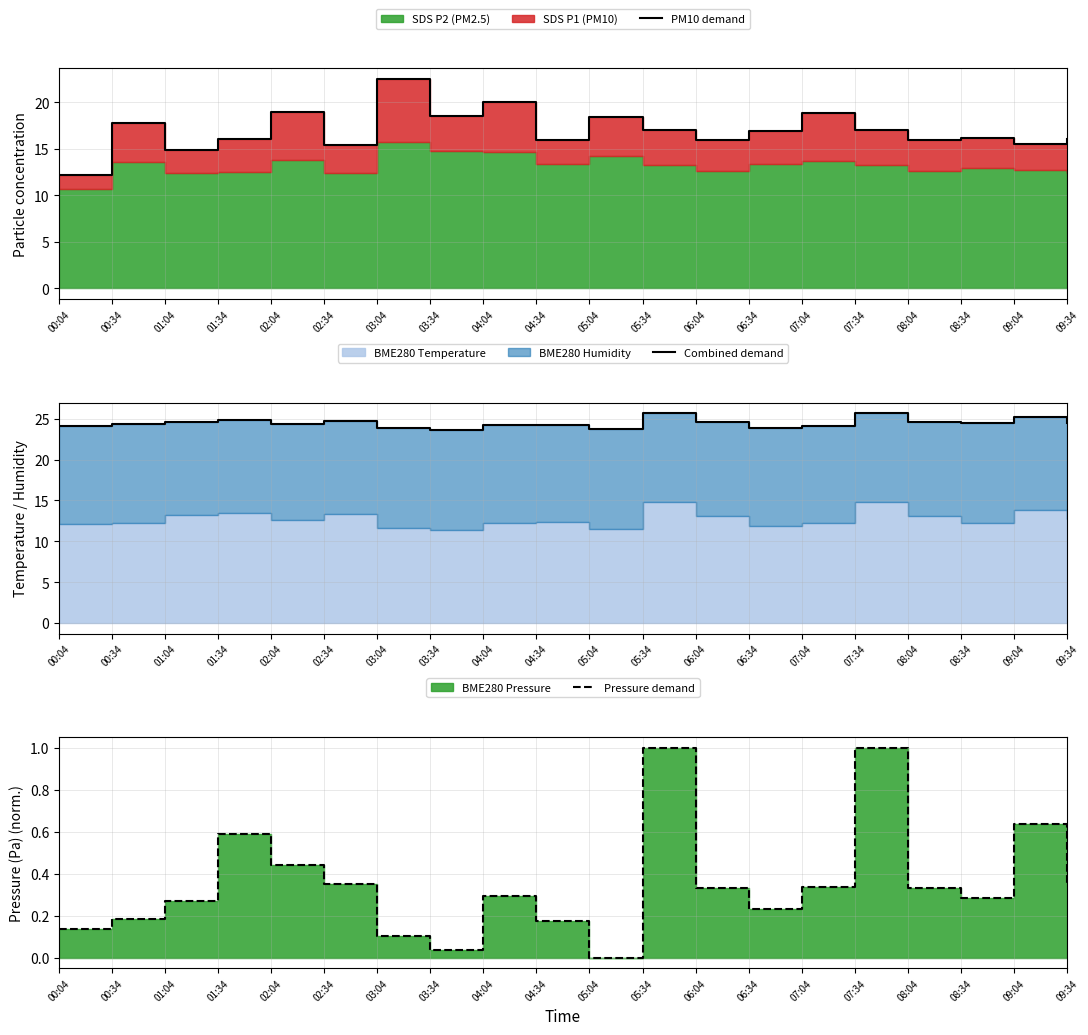

Is the value of PM10 demand at 04:34 greater than the value of Combined demand at 09:04?

No